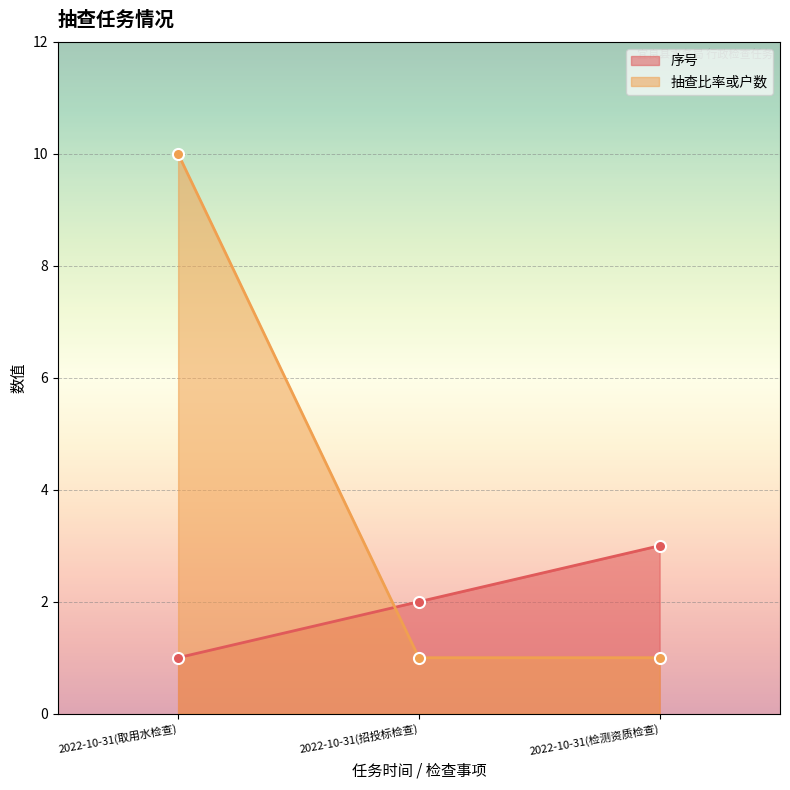

What value does the 抽查比率或户数 series have at 2022-10-31(取用水检查)?

10